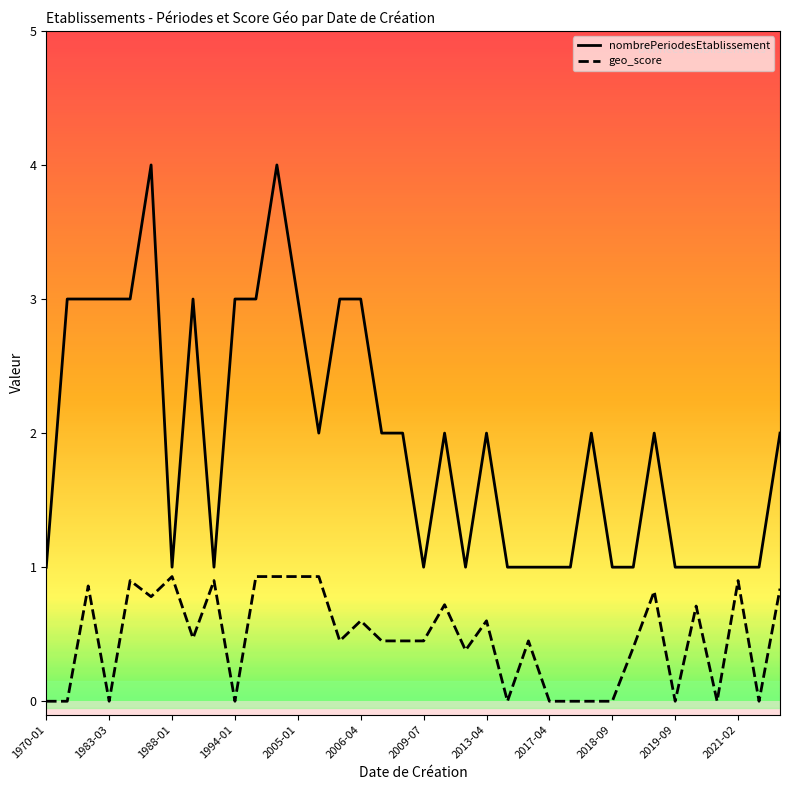

Which series has the widest spread of values?

nombrePeriodesEtablissement